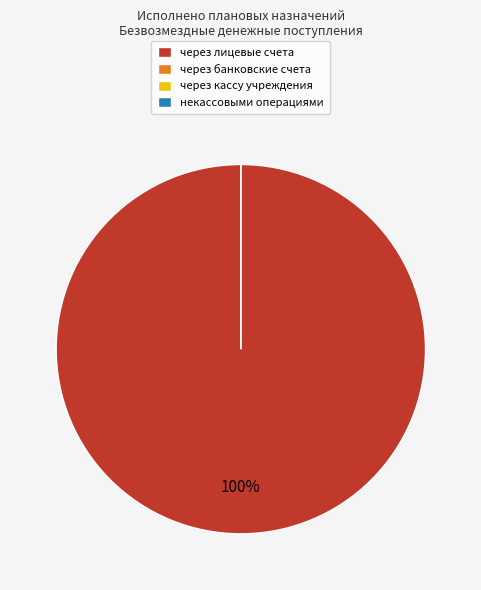

True or false: через кассу учреждения accounts for 0% of the total.

True